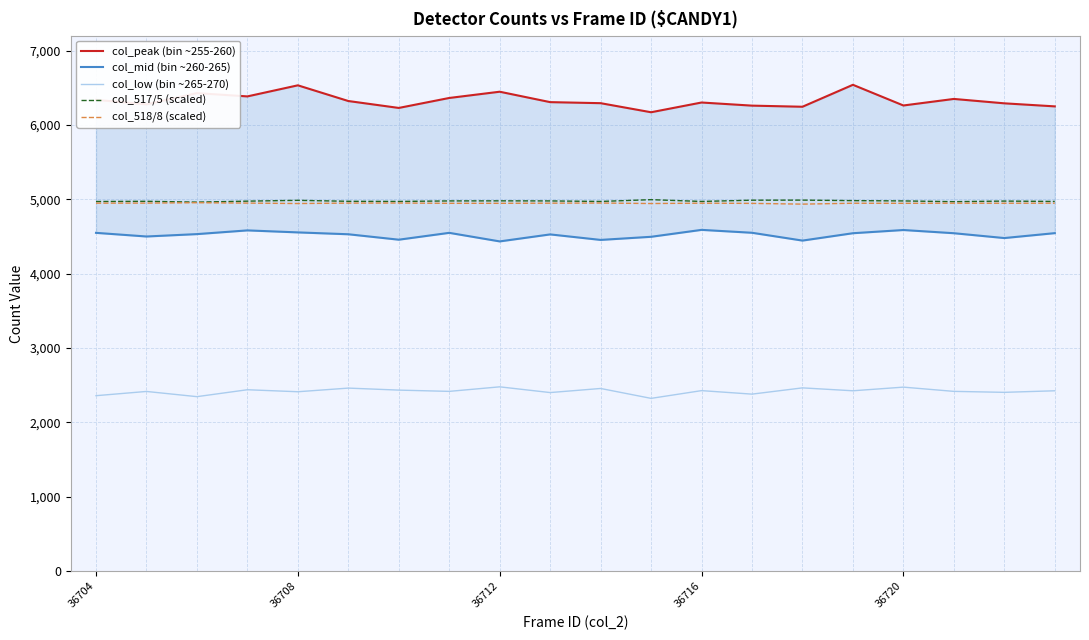

At how many categories does at least one series exceed 3480?

20